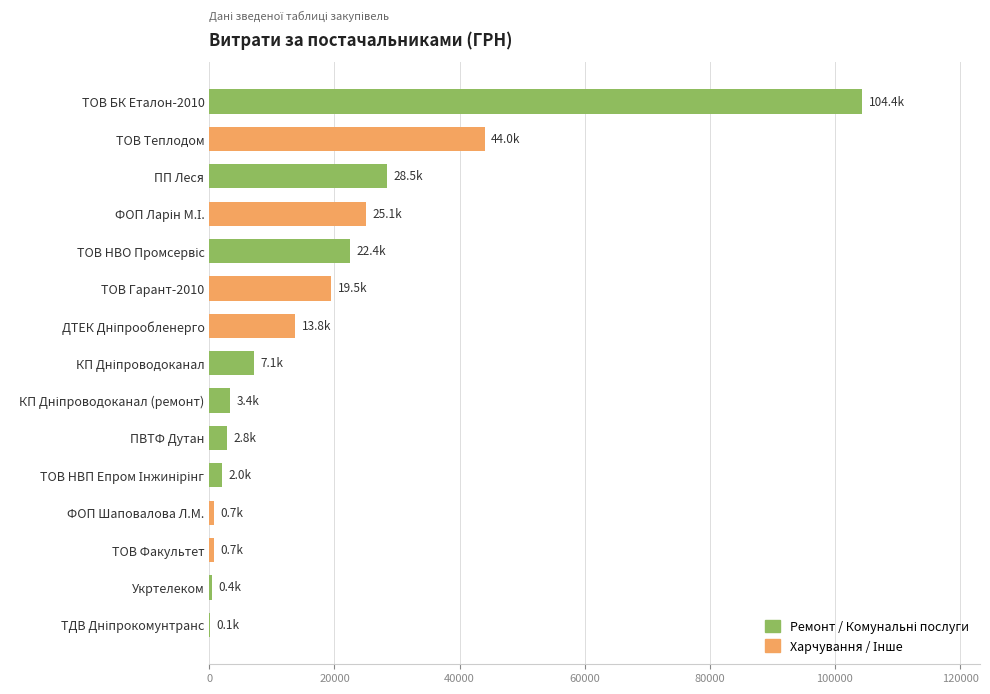

What is the sum of all values?

274783.0